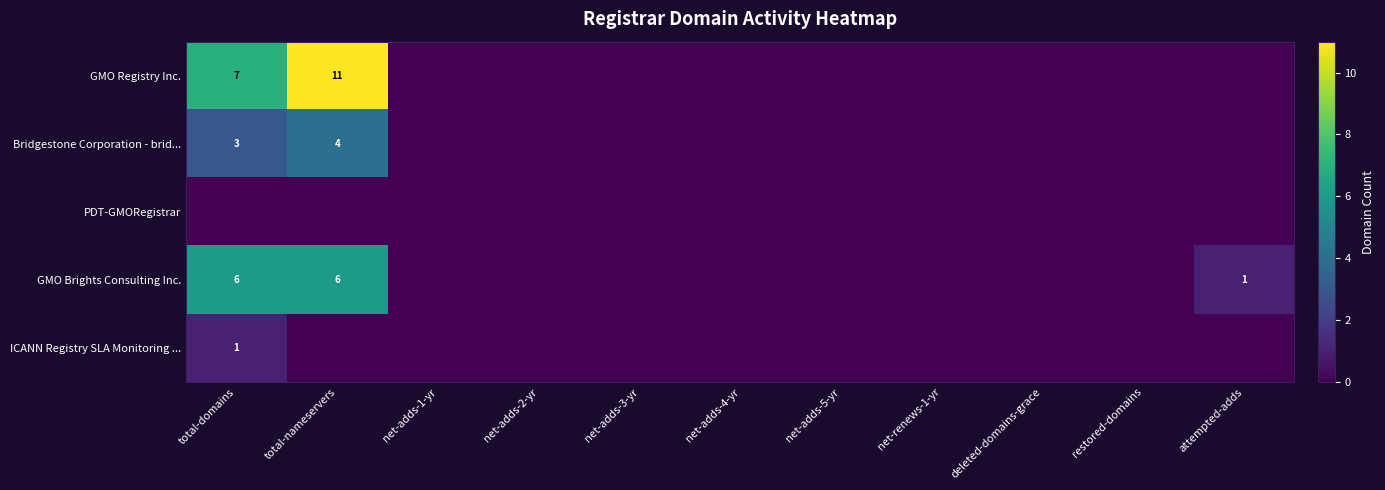

The Bridgestone Corporation - brid... series shows 3 at total-domains. True or false?

True